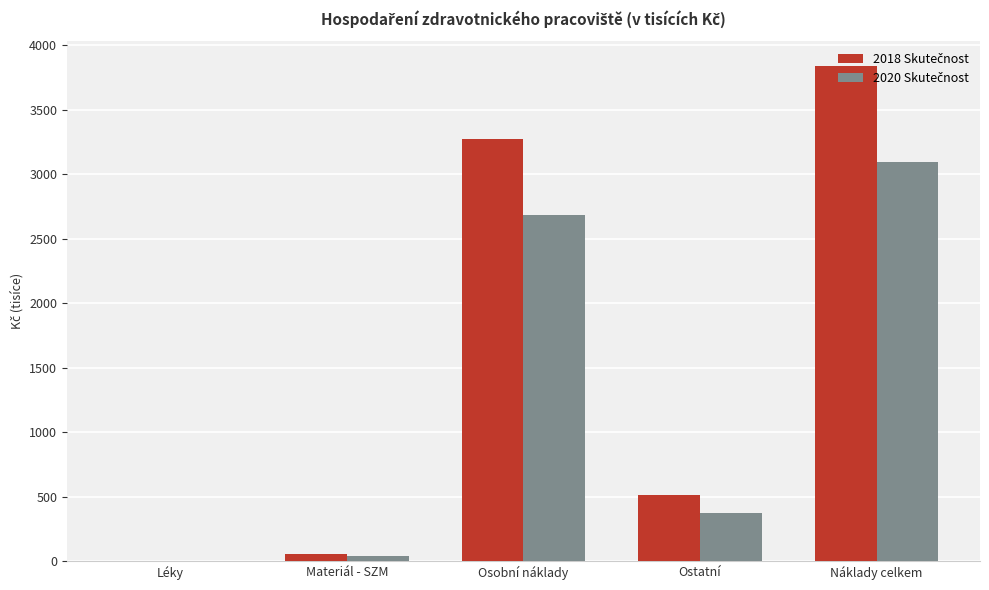

At which category is the sum across all series the highest?

Náklady celkem